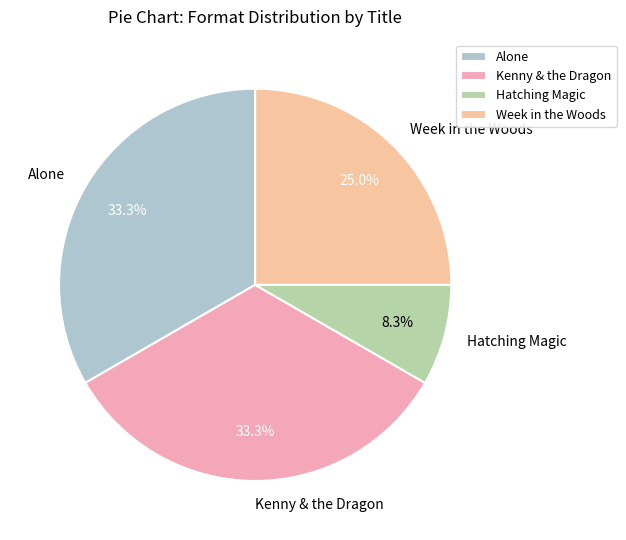

What percentage is the Alone slice, to the nearest percent?

33%